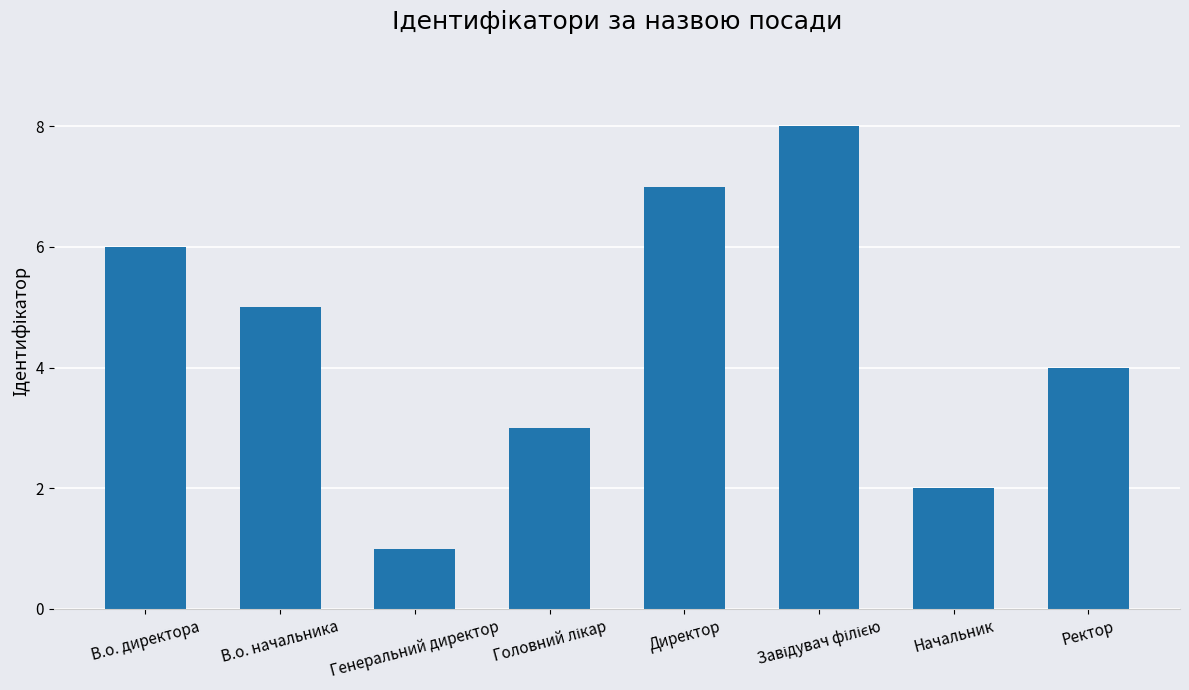

Is it true that the value at В.о. директора is 2?

False